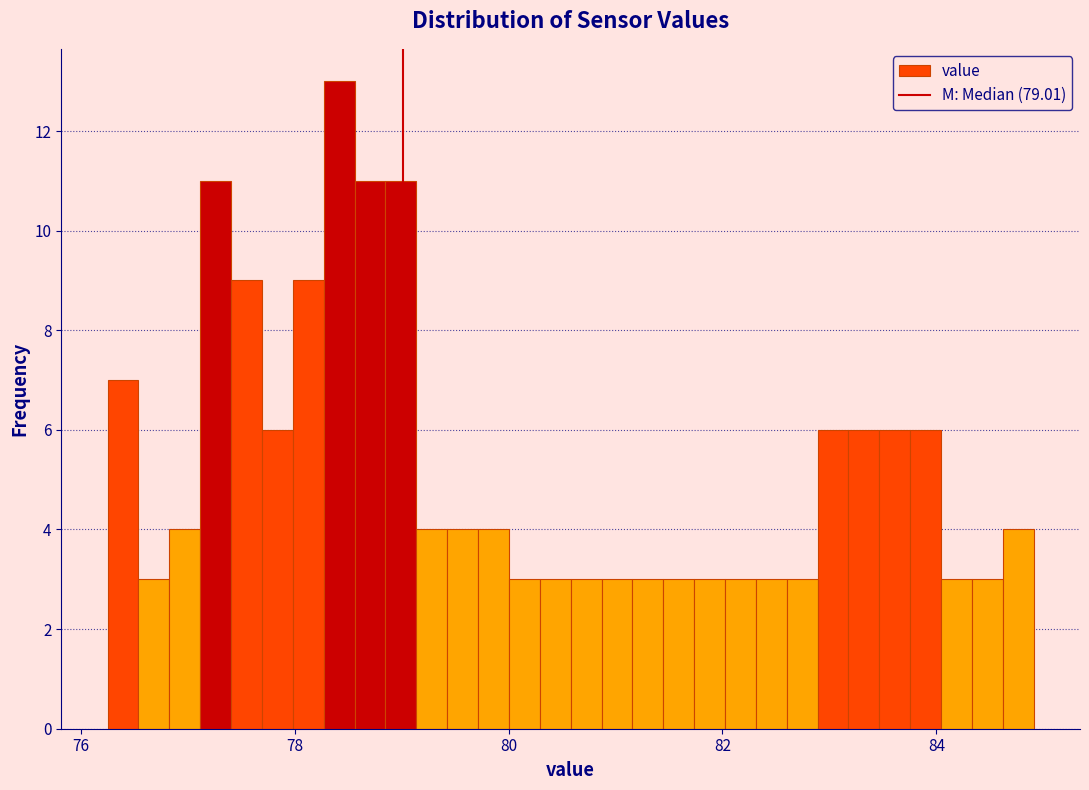

Around what value on the x-axis is the tallest bar? Give the approximate position of its centre, as read against the axis.

78.4